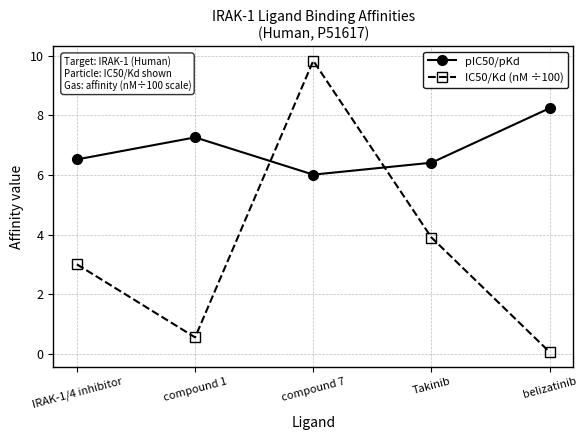

How many distinct data groups are displayed?

2